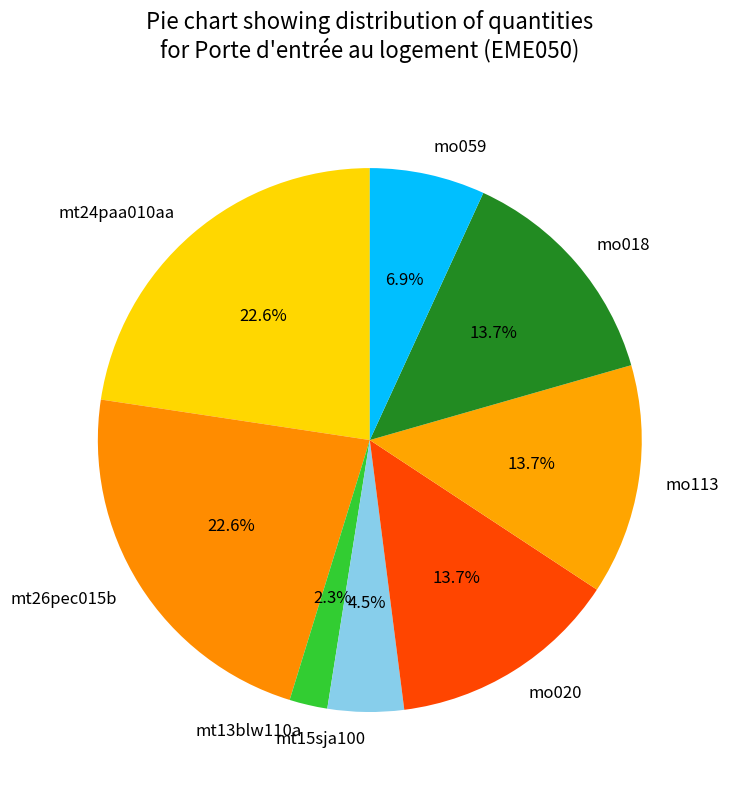

True or false: mt24paa010aa accounts for 23% of the total.

True